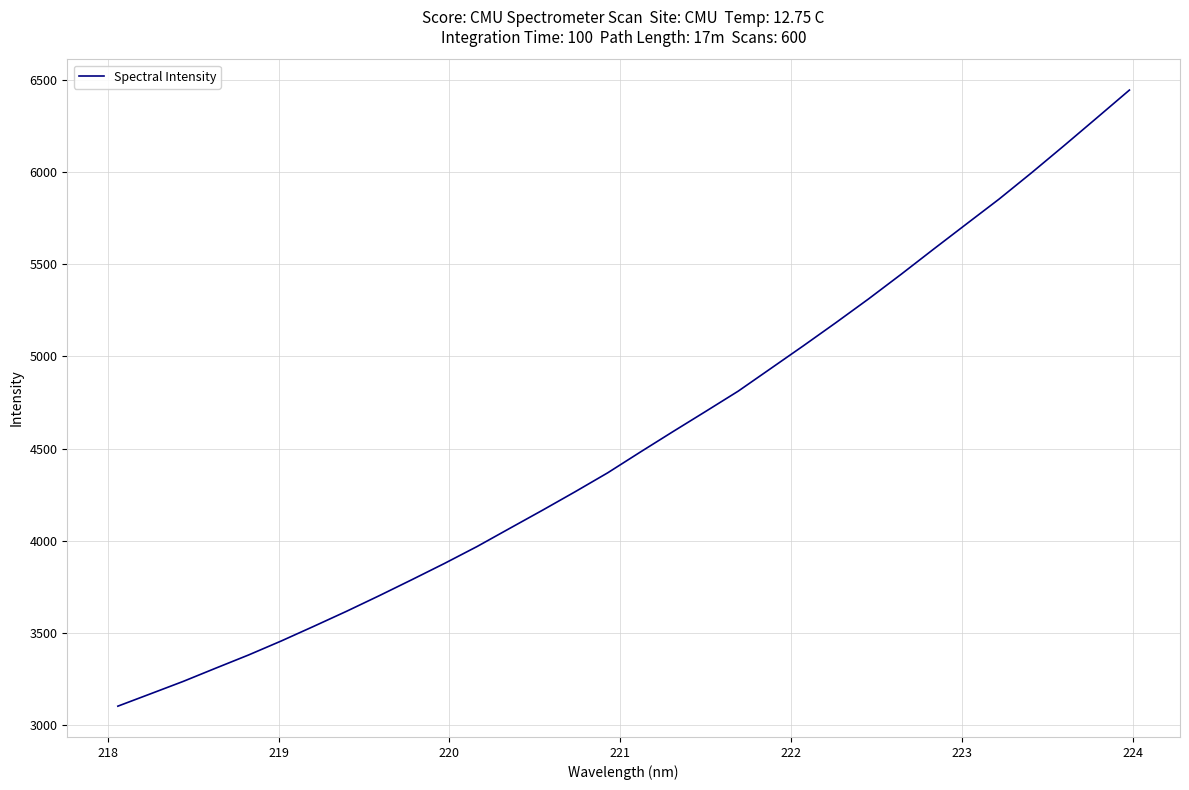

What is the greatest value displayed?

6443.1